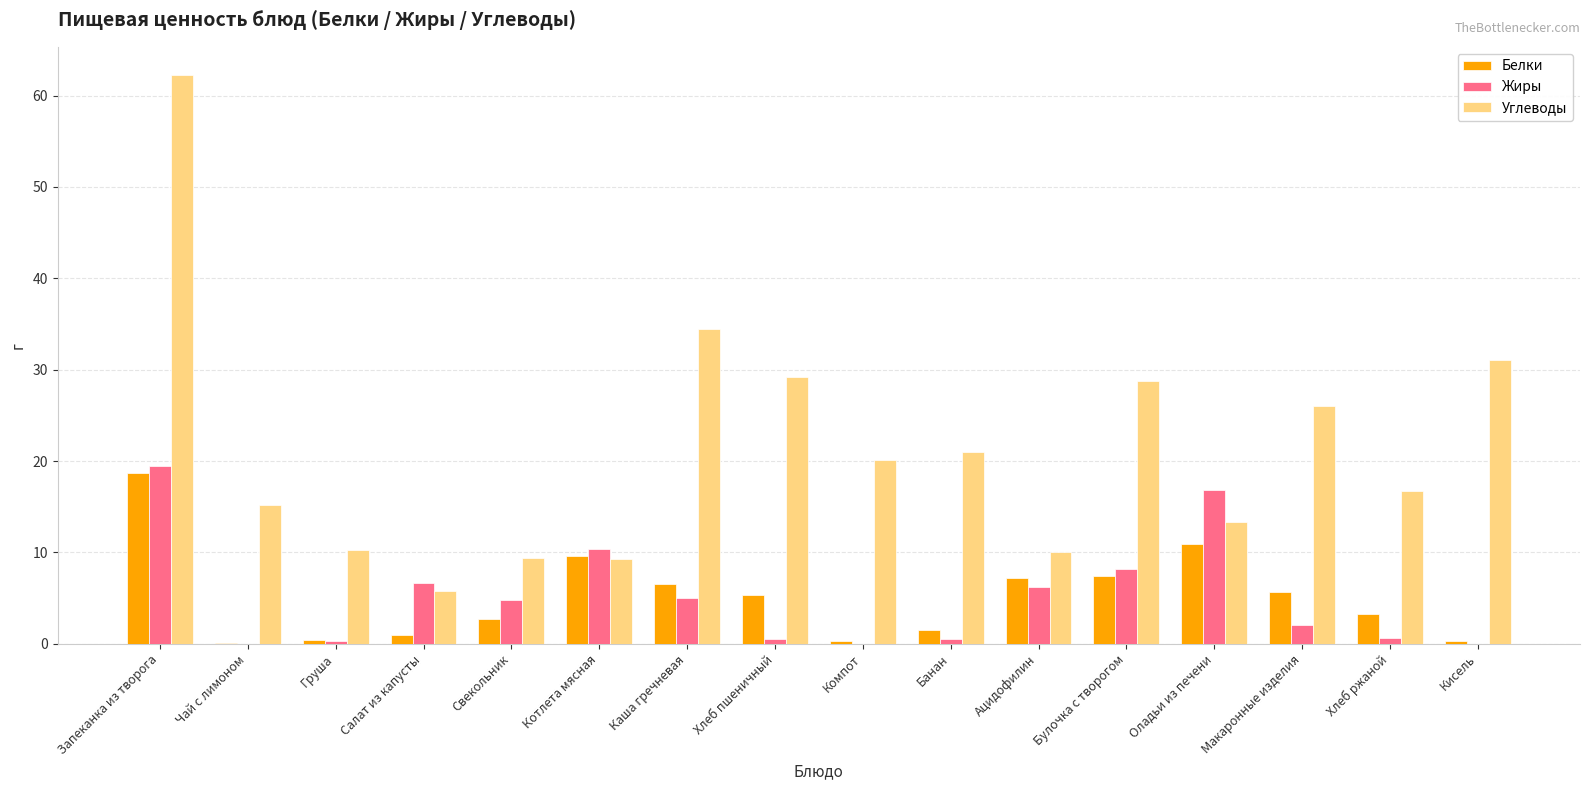

At which label does Жиры reach its peak?

Запеканка из творога